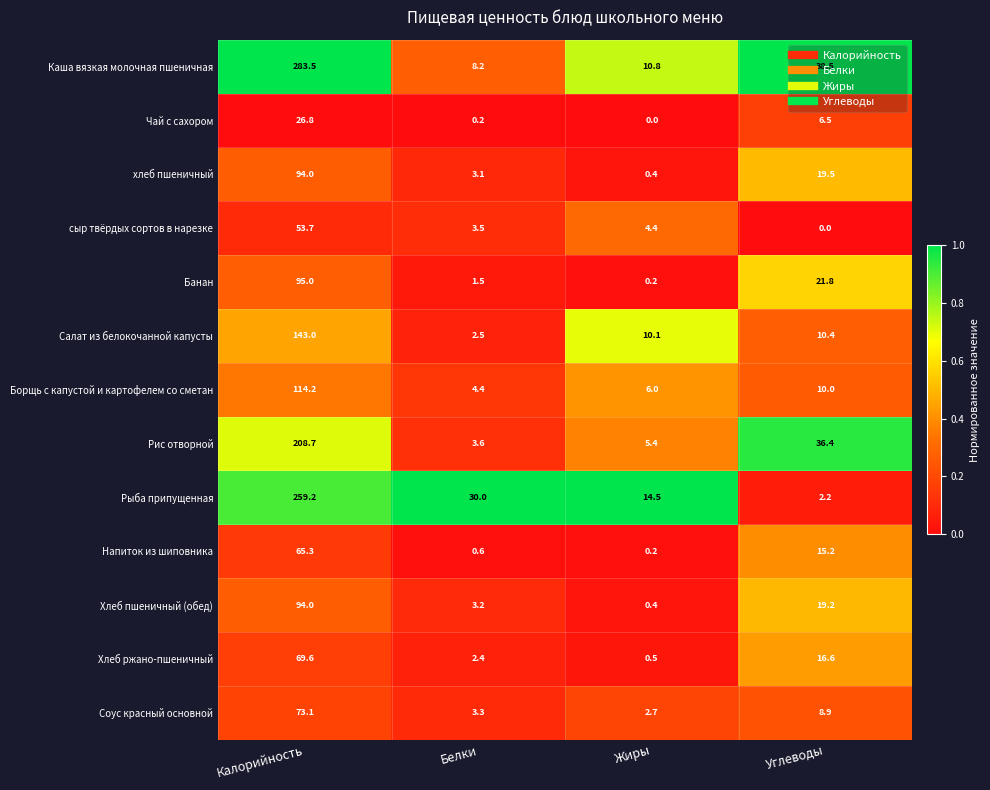

What is the difference between the second highest and minimum values in the Хлеб ржано-пшеничный series?

16.1